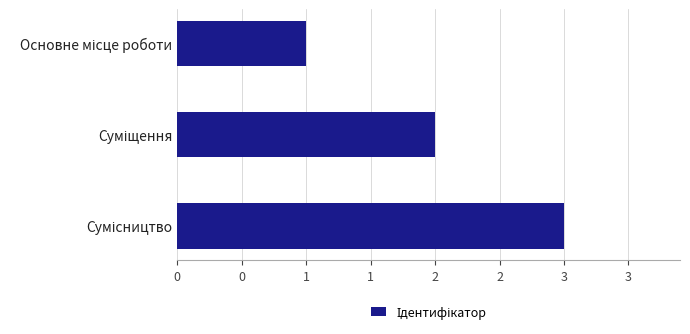

What is the average value?

2